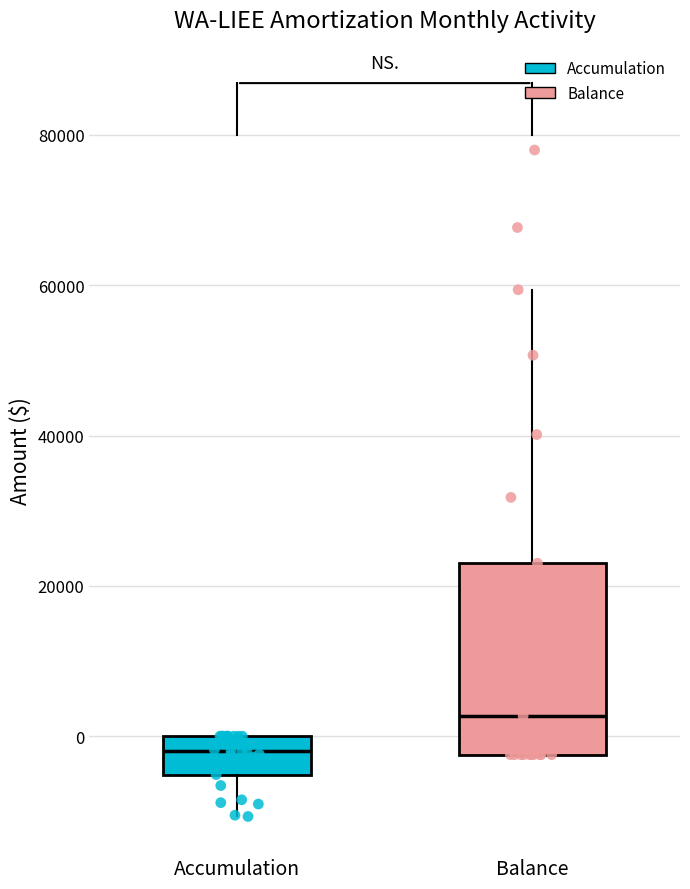

Reading left to right, read every box against the y-axis: the position of its median line, the range the box covers, and the ends of its whiskers. The values are not printed on the chart, so give them approximately, as read against the axis.

Accumulation: median -2000, box -6000 to 0, whiskers -10000 to 0
Balance: median 2000, box -2000 to 24000, whiskers -2000 to 60000